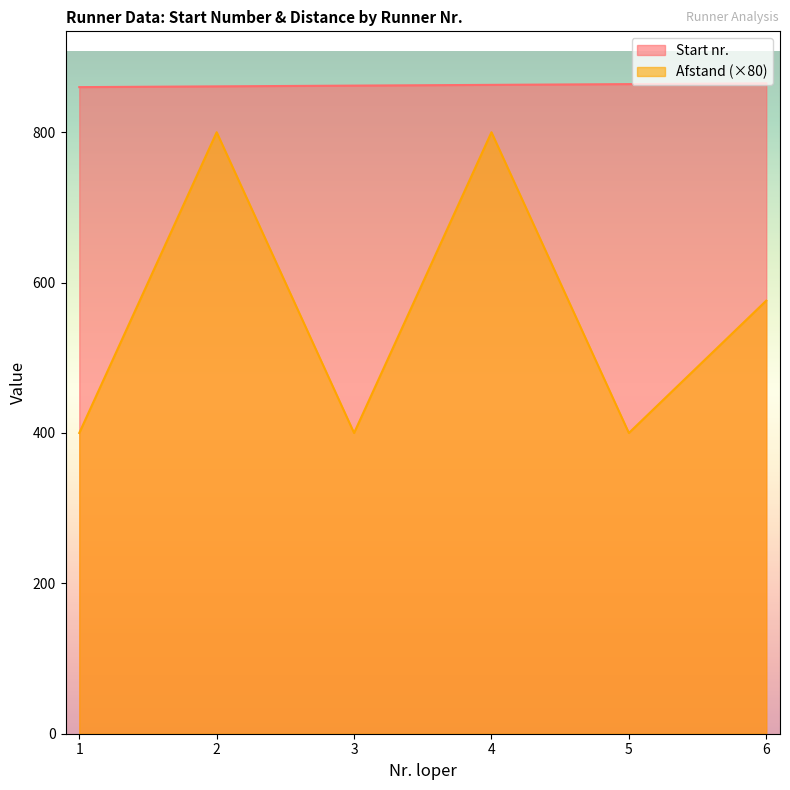

Reading left to right, extract all data points from this chart.

Start nr.: 1=860	2=861	3=862	4=863	5=864	6=865
Afstand: 1=400	2=800	3=400	4=800	5=400	6=576